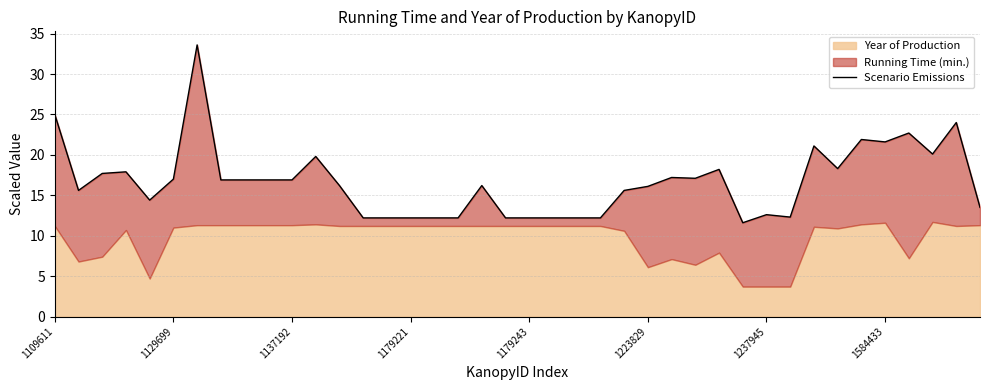

What is the approximate value at 21?

12.2